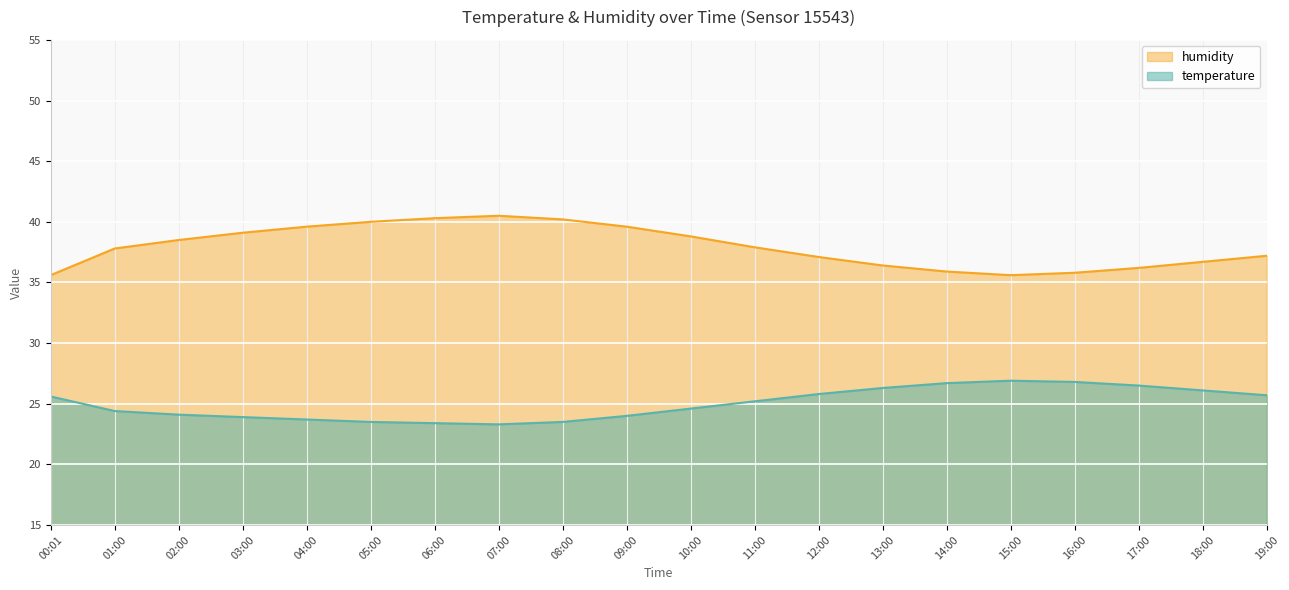

What is the label of the 11th point from the left?

10:00